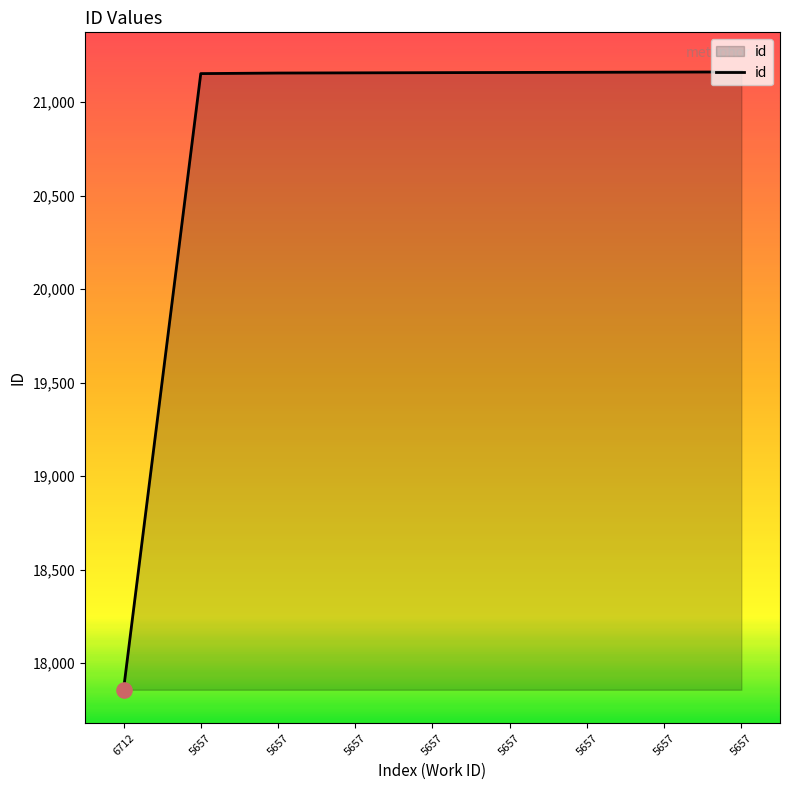

Which has a higher value, 5657 or 5657?

5657